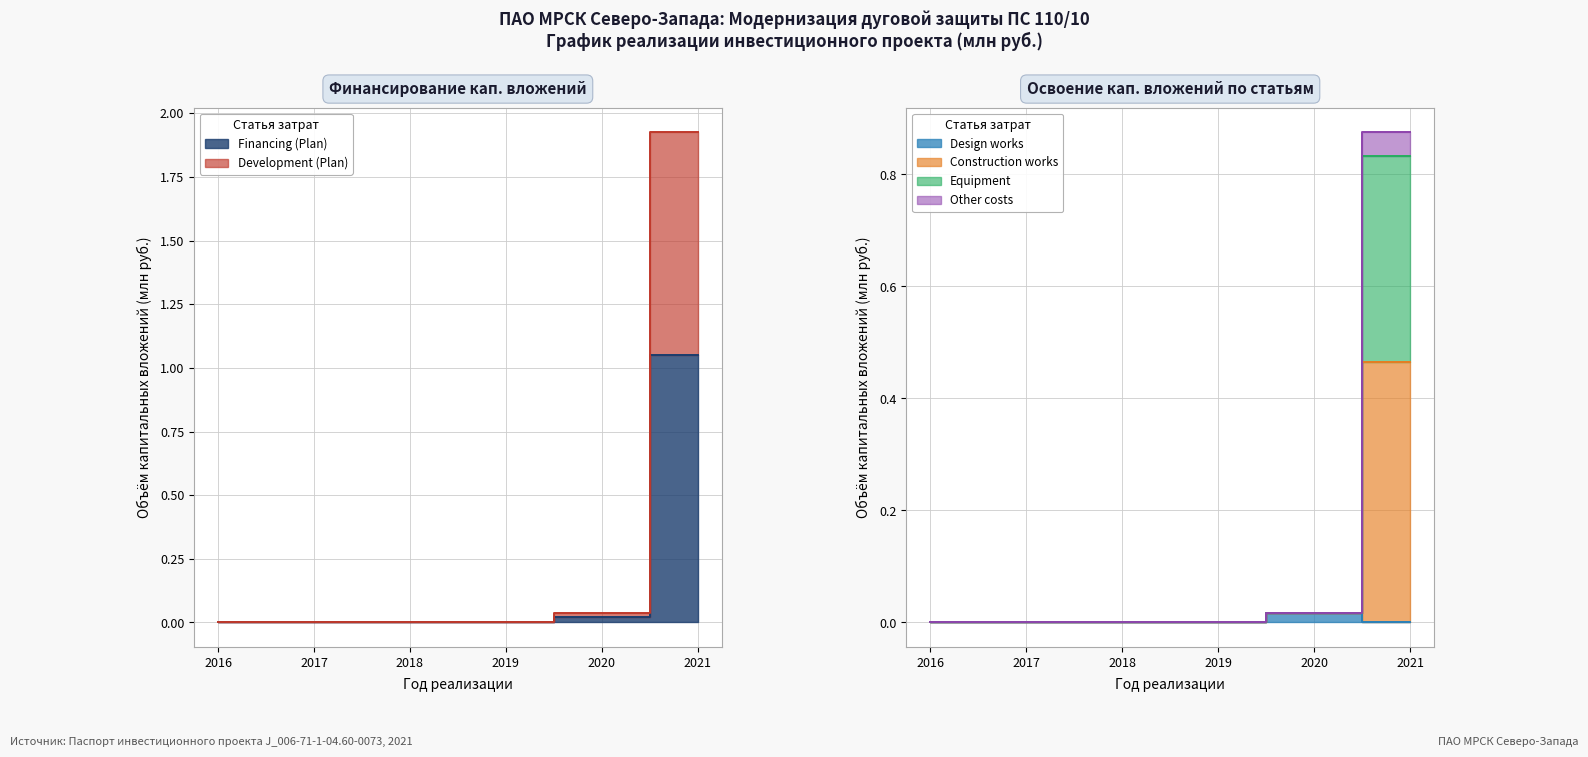

True or false: Development (Plan) and Equipment cross at least once.

False